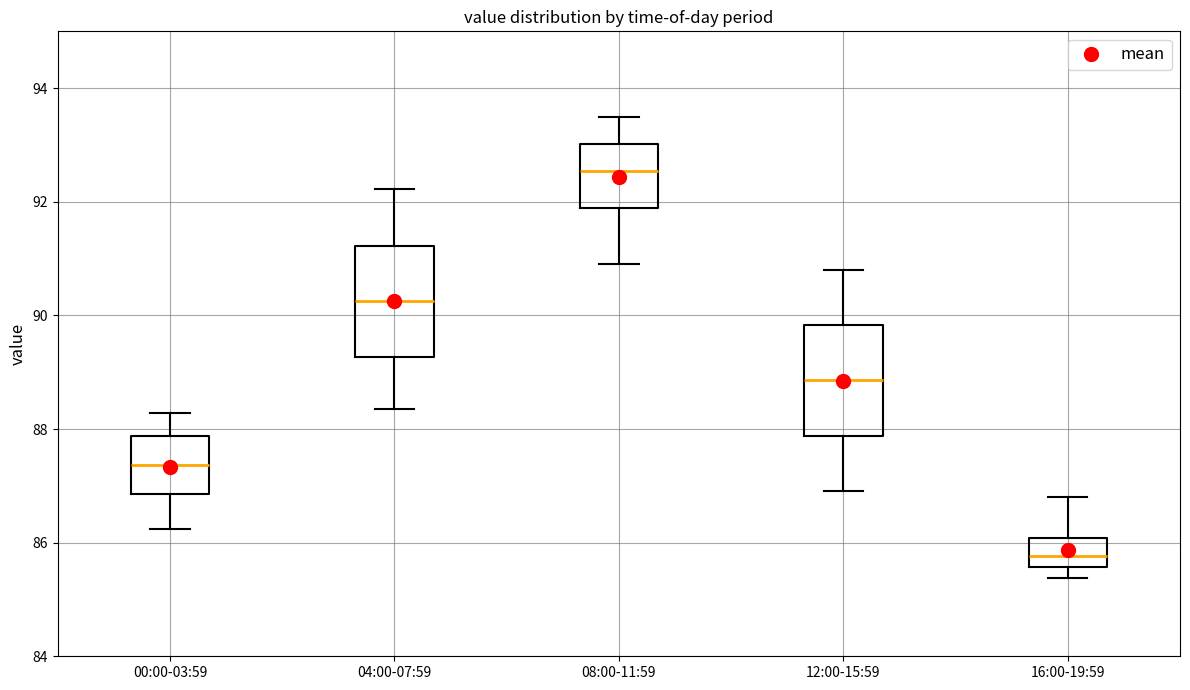

Reading left to right, read every box against the y-axis: the position of its median line, the range the box covers, and the ends of its whiskers. The values are not printed on the chart, so give them approximately, as read against the axis.

00:00-03:59: median 87.4, box 86.8 to 87.8, whiskers 86.2 to 88.2
04:00-07:59: median 90.2, box 89.2 to 91.2, whiskers 88.4 to 92.2
08:00-11:59: median 92.6, box 91.8 to 93.0, whiskers 91.0 to 93.6
12:00-15:59: median 88.8, box 87.8 to 89.8, whiskers 87.0 to 90.8
16:00-19:59: median 85.8, box 85.6 to 86.0, whiskers 85.4 to 86.8